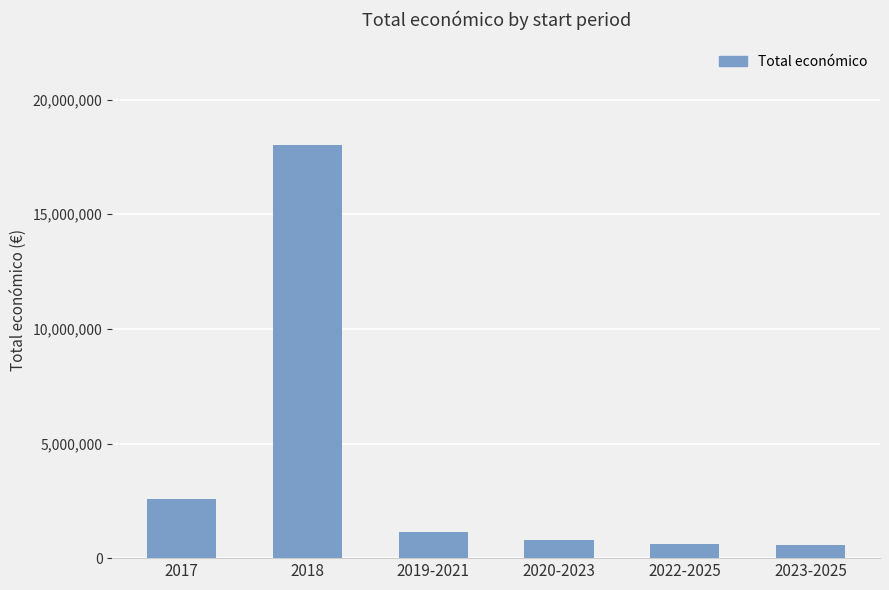

At which label does the data first exceed 1119237?

2017